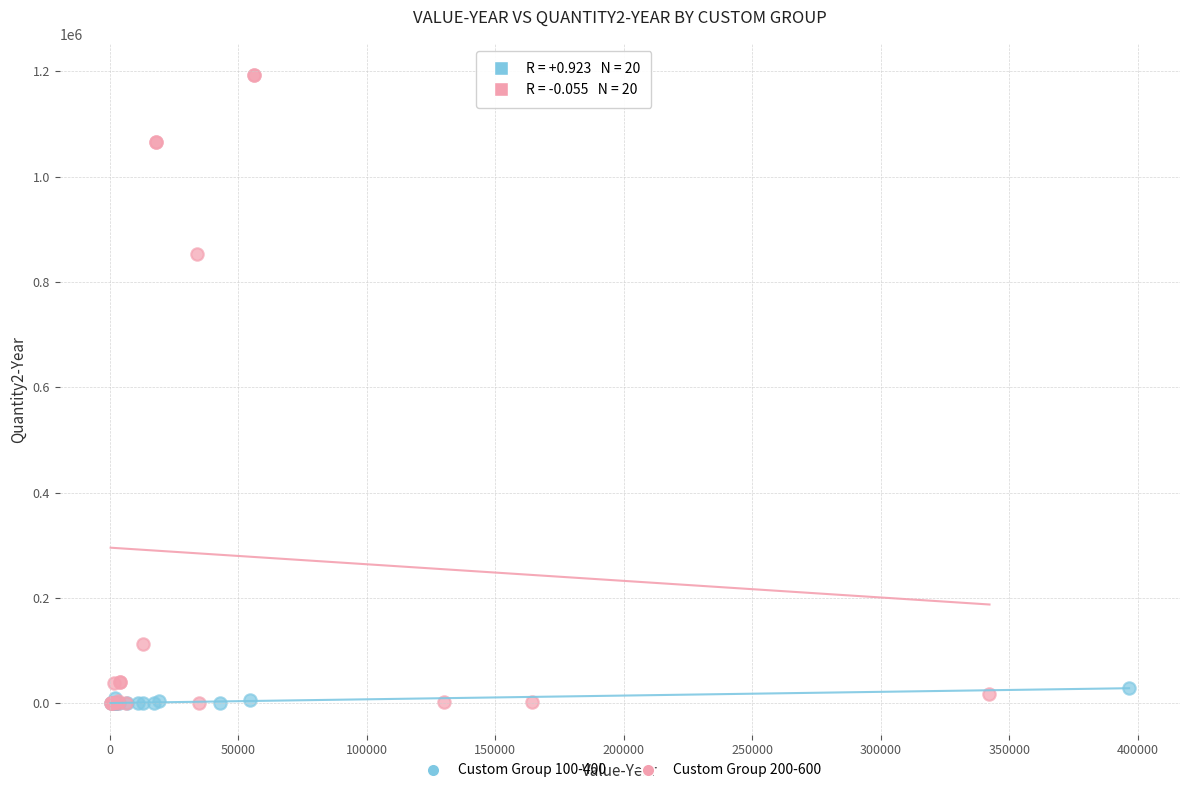

Which series has the largest Y range (max minus min)?

Custom Group 200-600